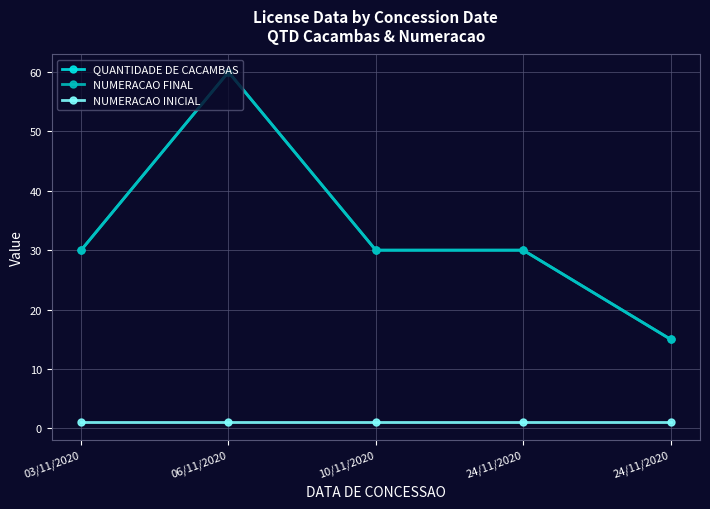

True or false: NUMERACAO FINAL and QUANTIDADE DE CACAMBAS intersect in this chart.

False